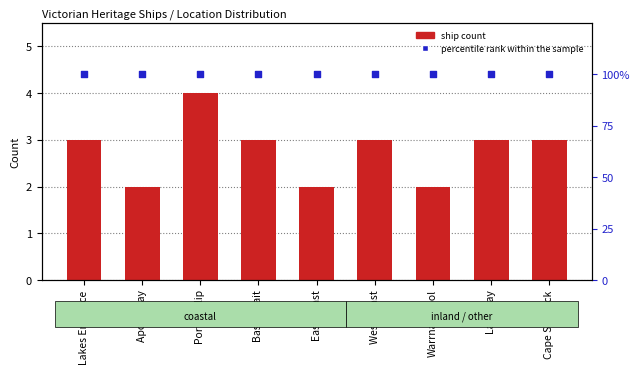

Which series contains the lowest Y value?

ship count